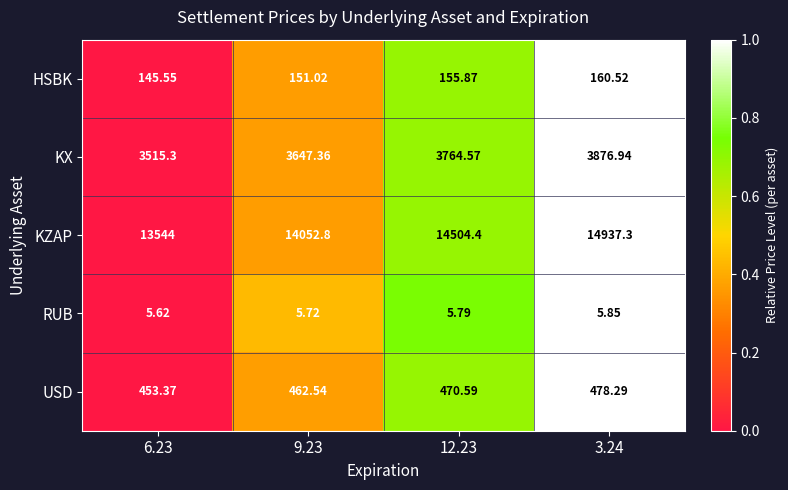

At which category is the sum across all series the highest?

3.24